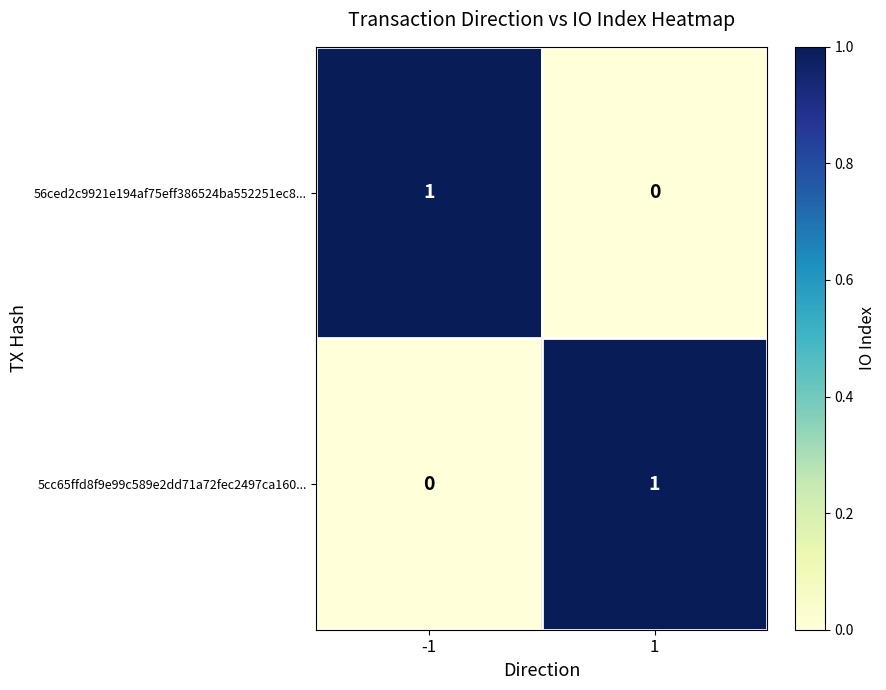

The value of 5cc65ffd8f9e99c589e2dd71a72fec2497ca160... at -1 is 0. True or false?

True